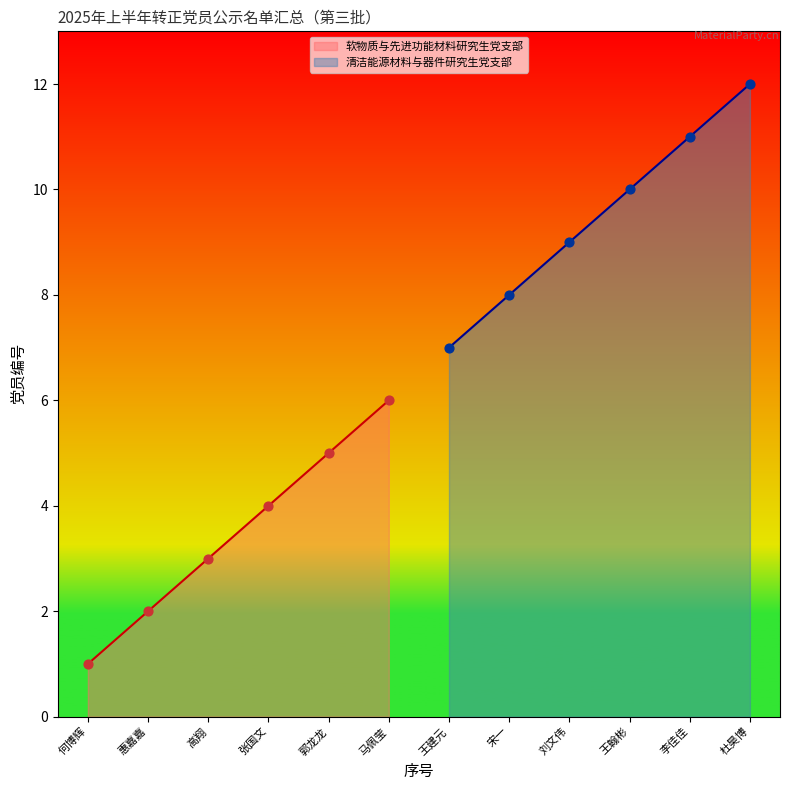

What value does the 软物质与先进功能材料研究生党支部 series have at 马佩莹?

6